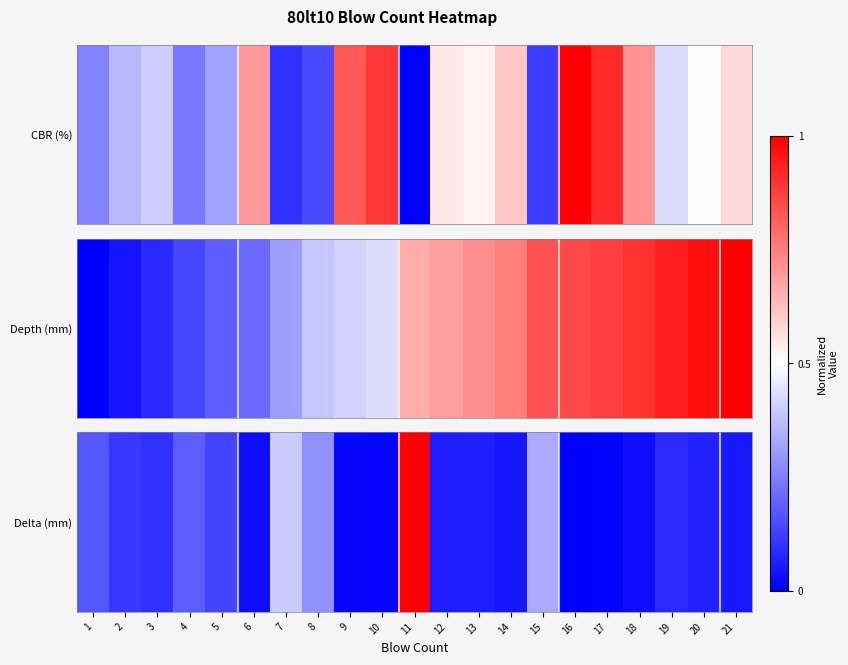

Which label corresponds to the smallest value in the chart?

16